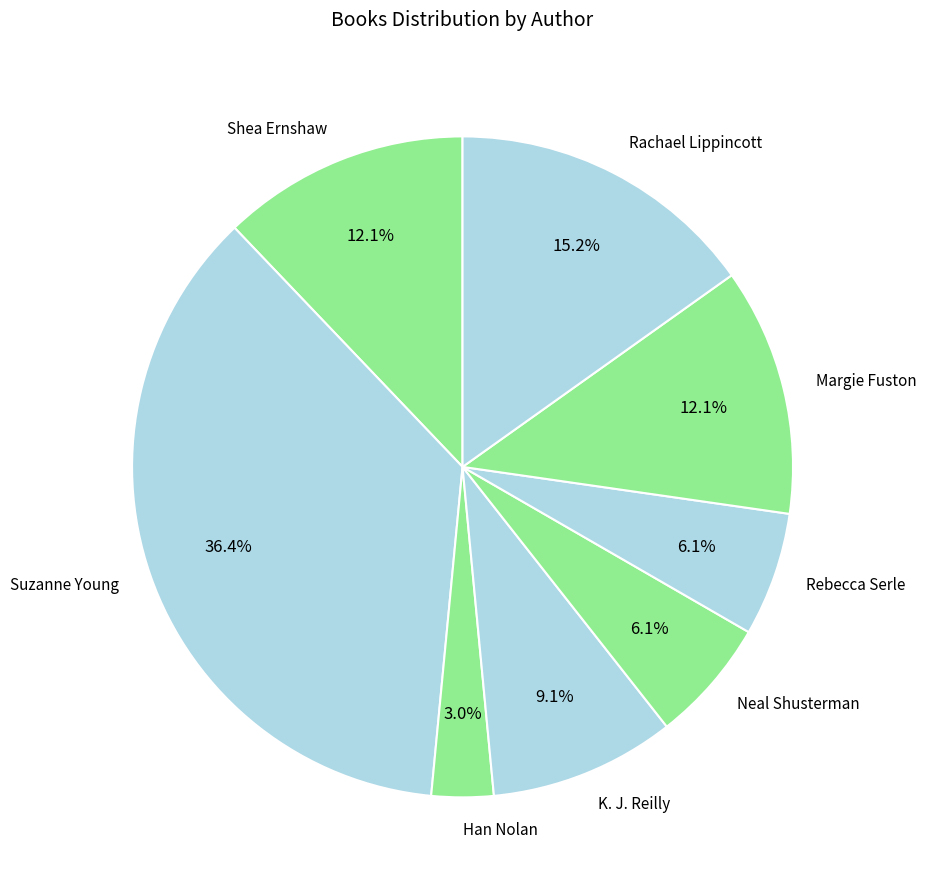

Approximately how many times larger is the value at Margie Fuston compared to Suzanne Young?

0.3